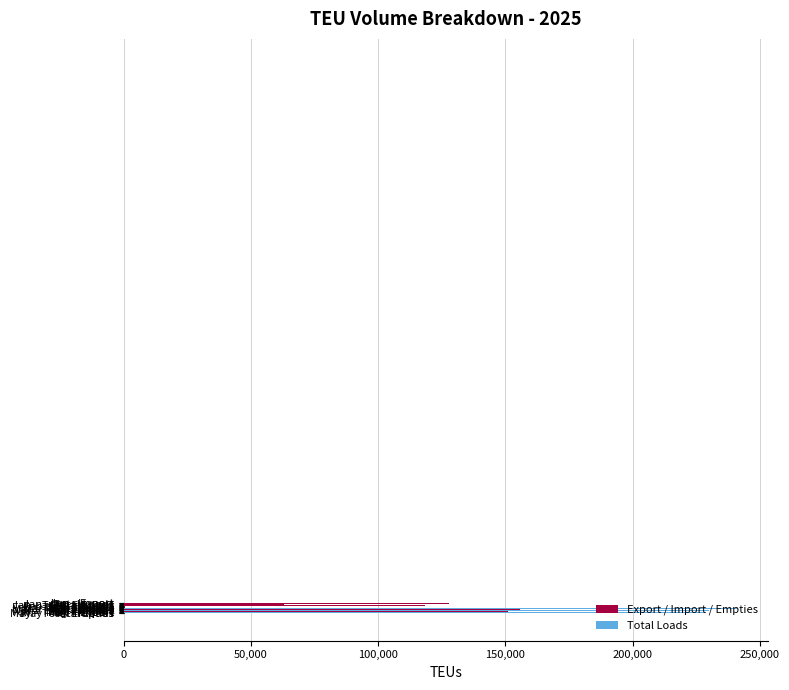

What is the average value?

139654.9